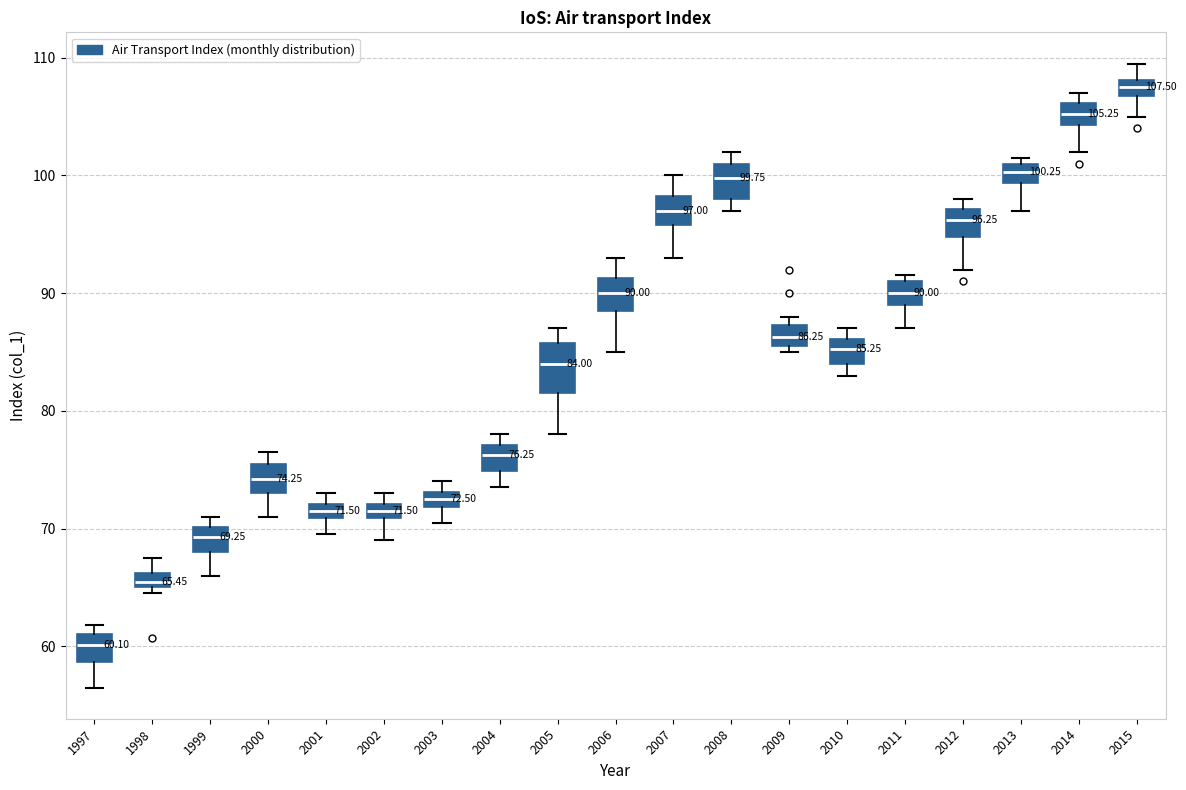

Which box's median line is the highest?

2015